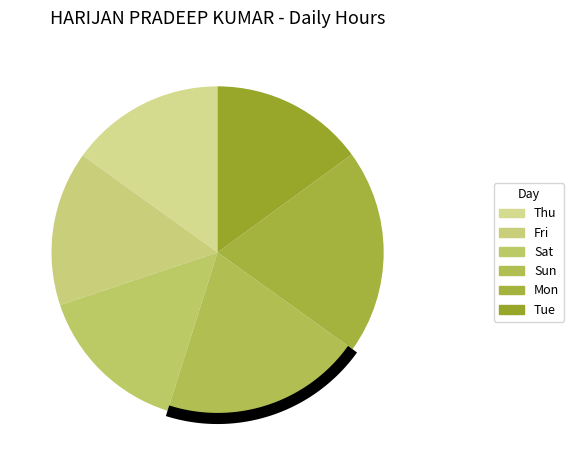

To the nearest percent, what percentage of the pie is Sun?

20%